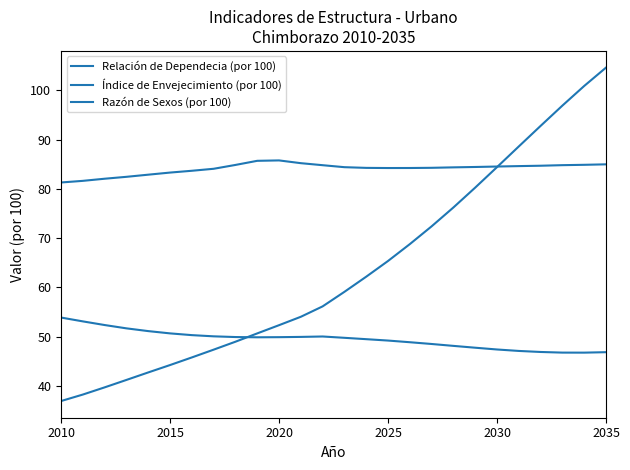

How many lines are shown in the chart?

3